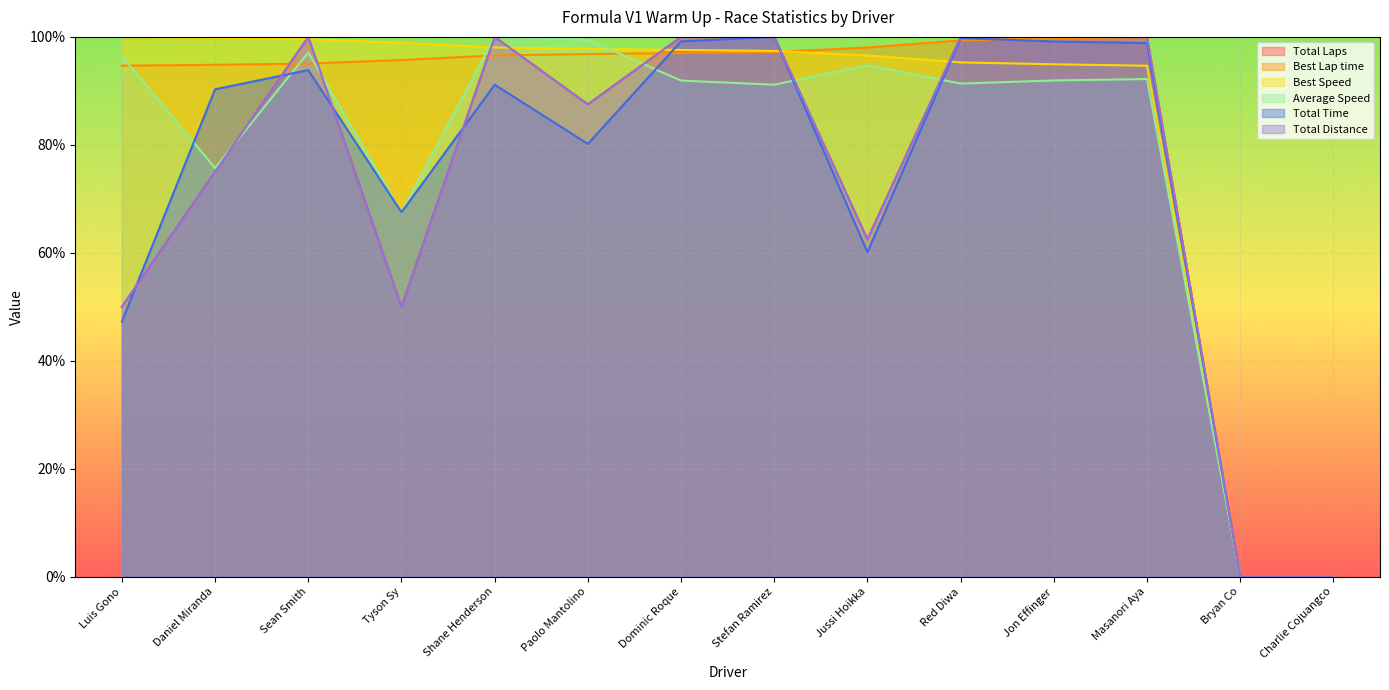

Which series changed the most between Dominic Roque and Bryan Co?

Total Laps